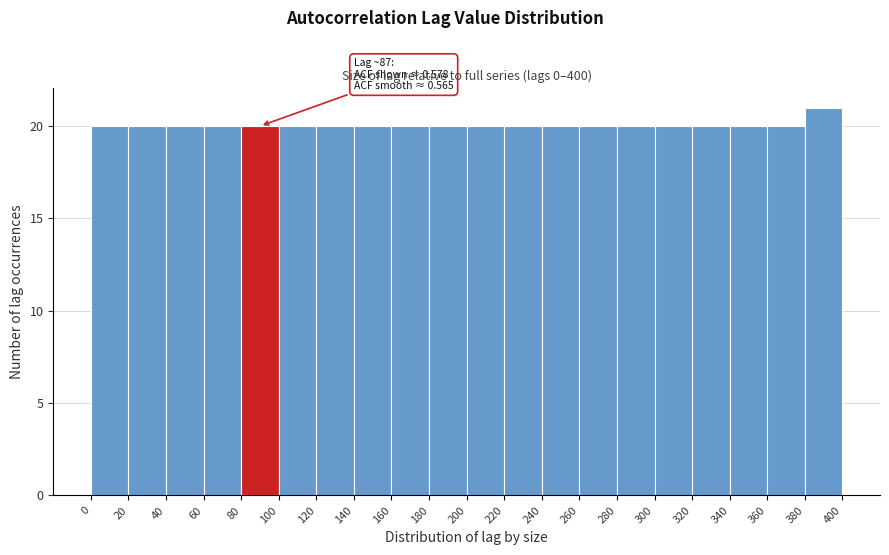

Which range on the x-axis has the tallest bar?

380 to 400